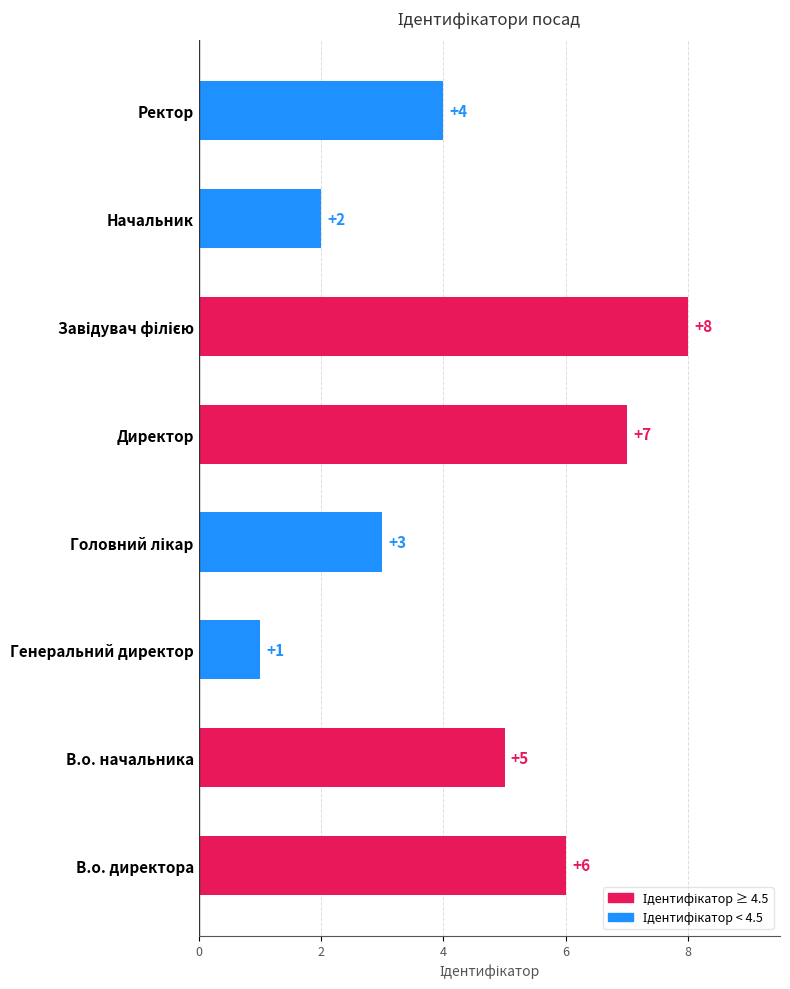

What is the ratio of the value at Начальник to the value at В.о. начальника?

0.4